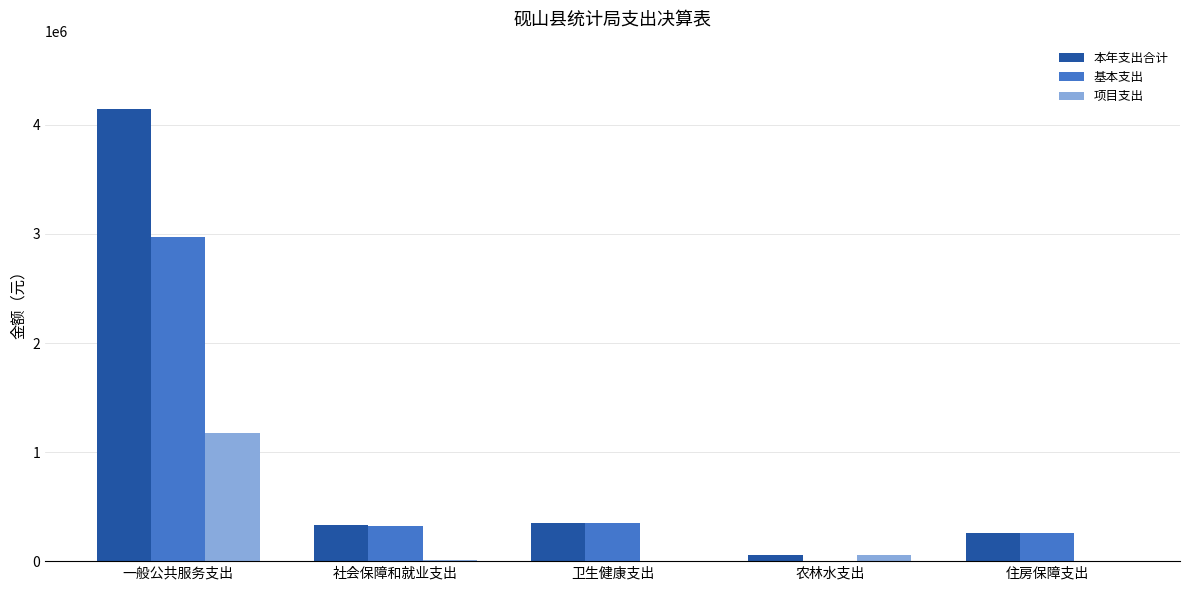

The value of 基本支出 at 卫生健康支出 is 346241.2. True or false?

True